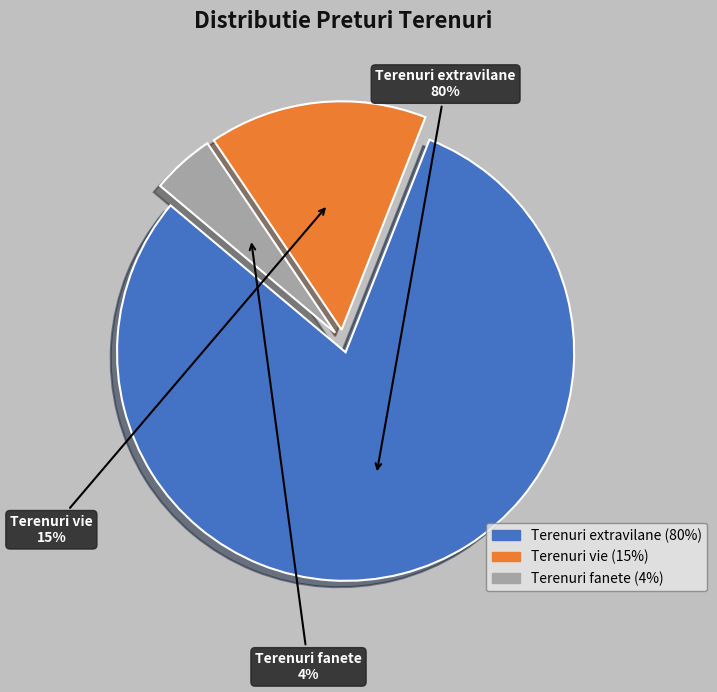

What is the ratio of the value at Terenuri fanete to the value at Terenuri vie?

0.3